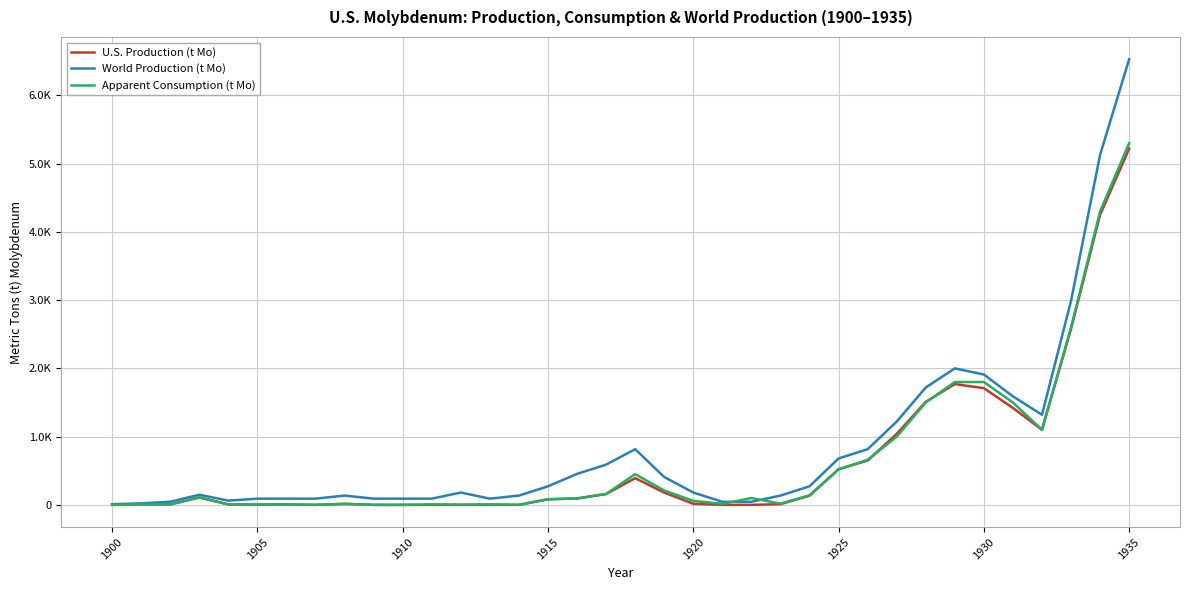

What are all the series names shown in the legend?

U.S. Production (t Mo), World Production (t Mo), Apparent Consumption (t Mo)